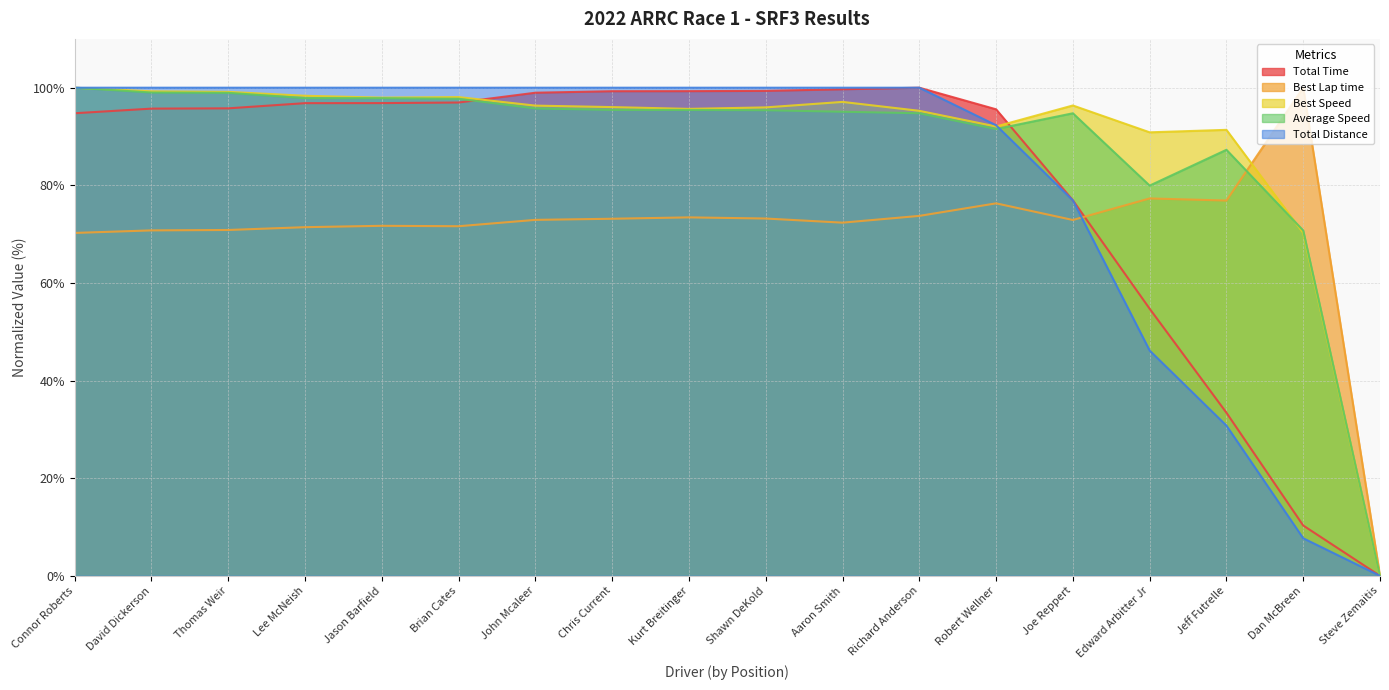

Does the chart display data point markers on the line(s)?

No